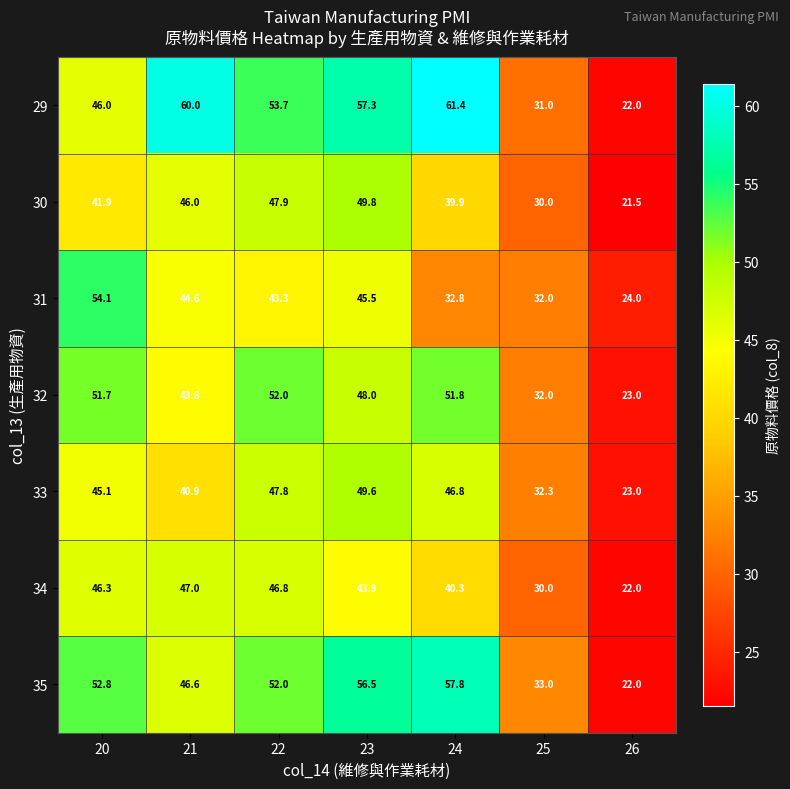

What is the spread (max minus min) of values at 26?

2.5